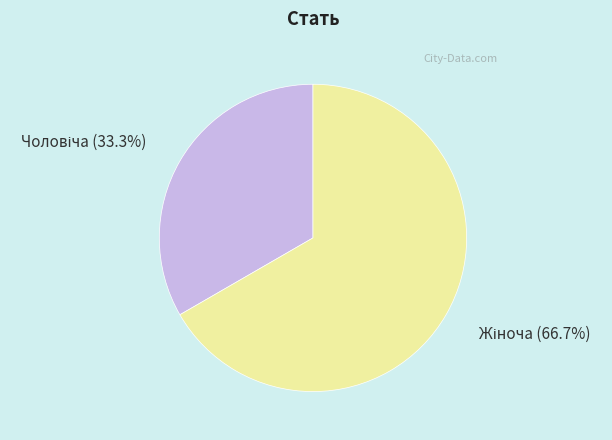

Is there any slice that represents more than half of the pie?

Yes